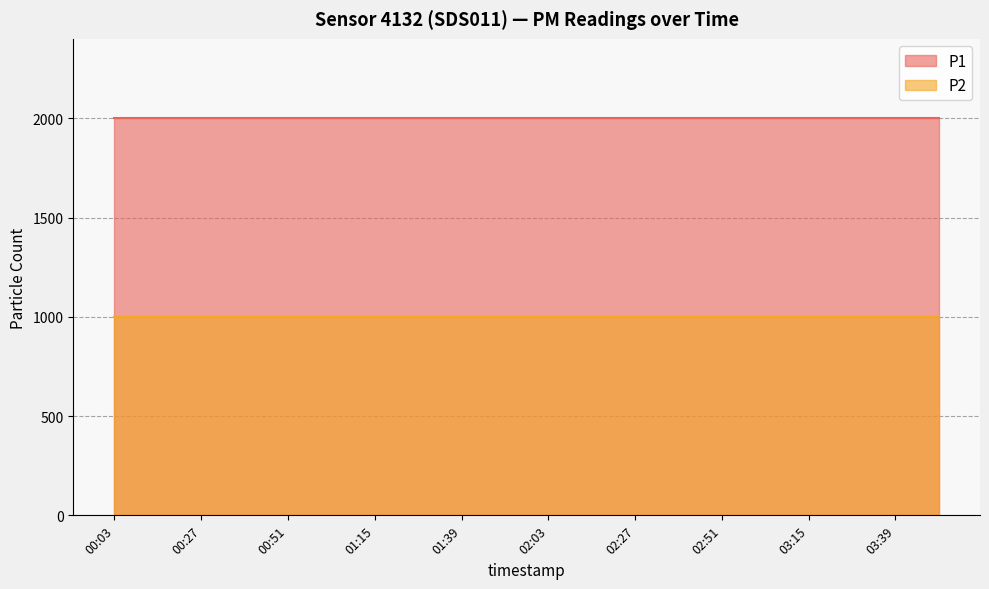

Reading left to right, transcribe all the data shown in this chart.

P1: 00:03=1999.9	00:15=1999.9	00:27=1999.9	00:39=1999.9	00:51=1999.9	01:03=1999.9	01:15=1999.9	01:27=1999.9	01:39=1999.9	01:51=1999.9	02:03=1999.9	02:15=1999.9	02:27=1999.9	02:39=1999.9	02:51=1999.9	03:03=1999.9	03:15=1999.9	03:27=1999.9	03:39=1999.9	03:51=1999.9
P2: 00:03=999.9	00:15=999.9	00:27=999.9	00:39=999.9	00:51=999.9	01:03=999.9	01:15=999.9	01:27=999.9	01:39=999.9	01:51=999.9	02:03=999.9	02:15=999.9	02:27=999.9	02:39=999.9	02:51=999.9	03:03=999.9	03:15=999.9	03:27=999.9	03:39=999.9	03:51=999.9